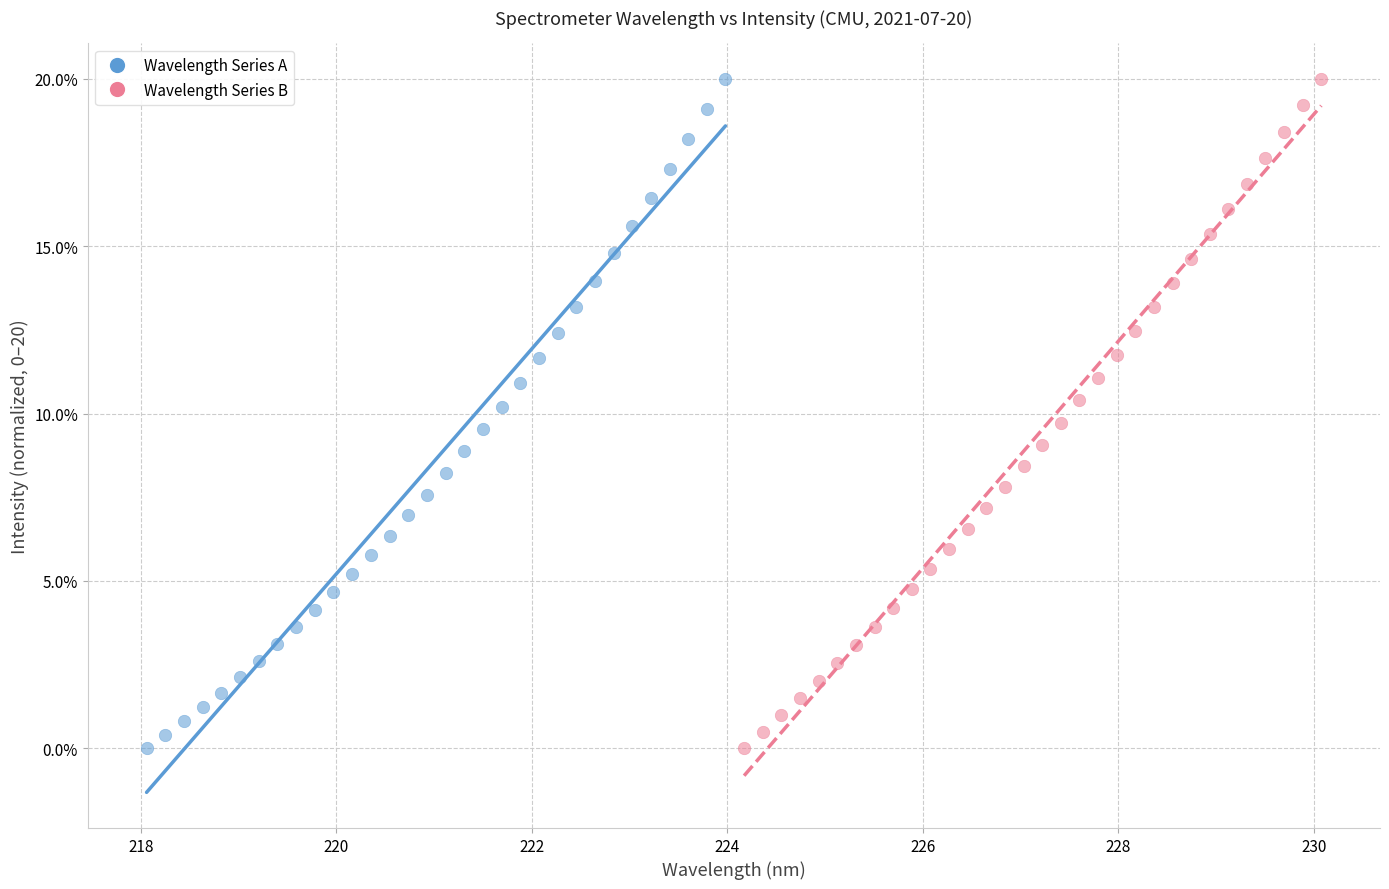

What are all the series names shown in the legend?

Wavelength Series A, Wavelength Series B